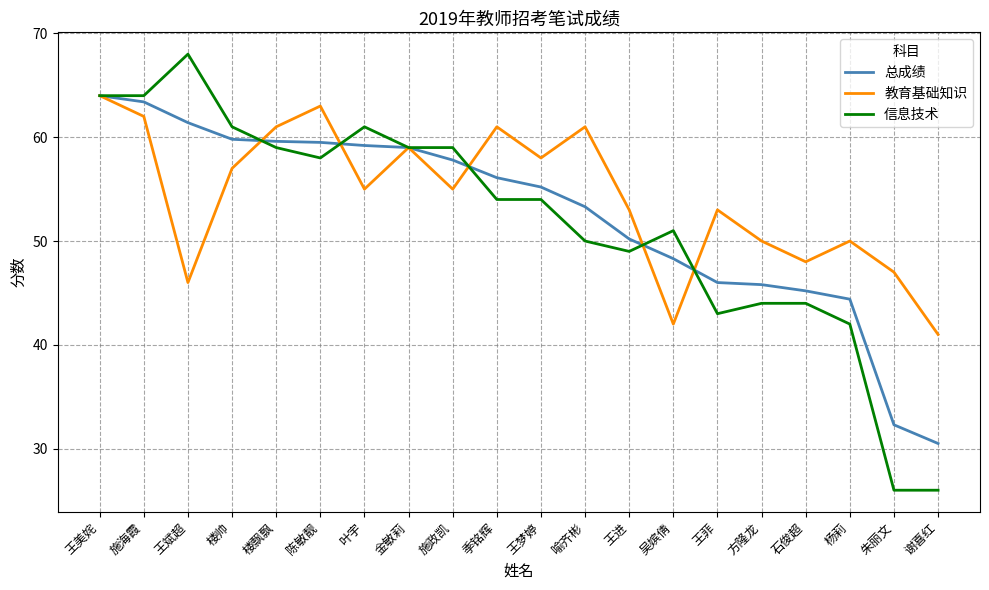

What is the difference between the highest and lowest values at 杨莉?

8.0